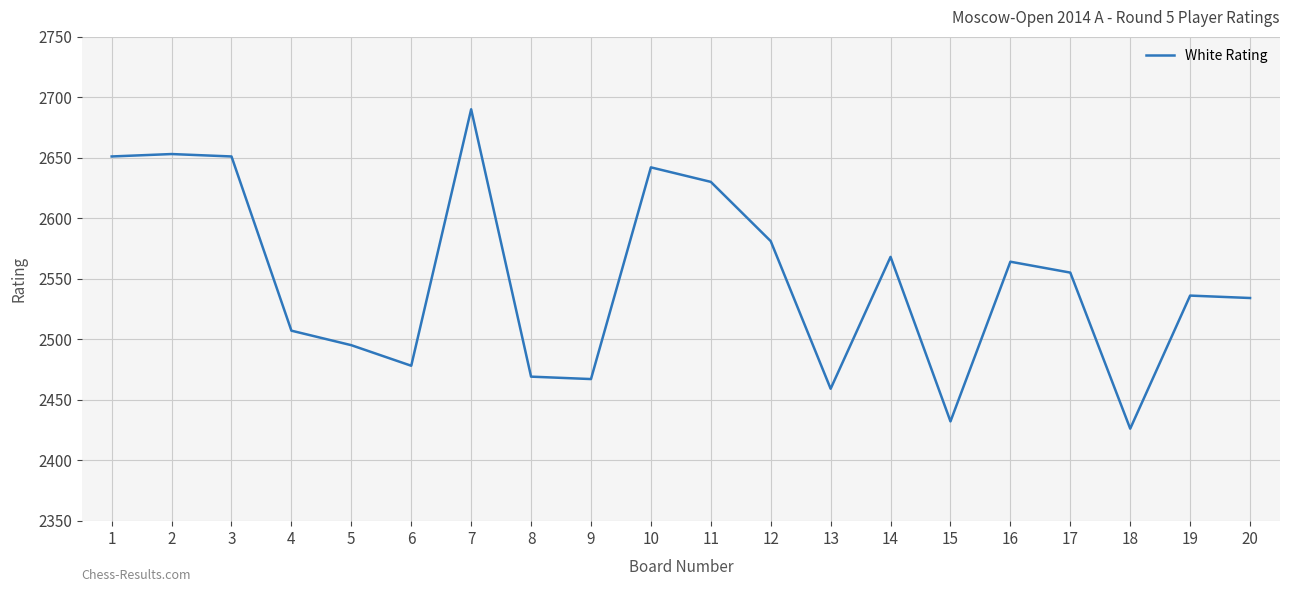

What is the difference between the second highest and minimum values?

227